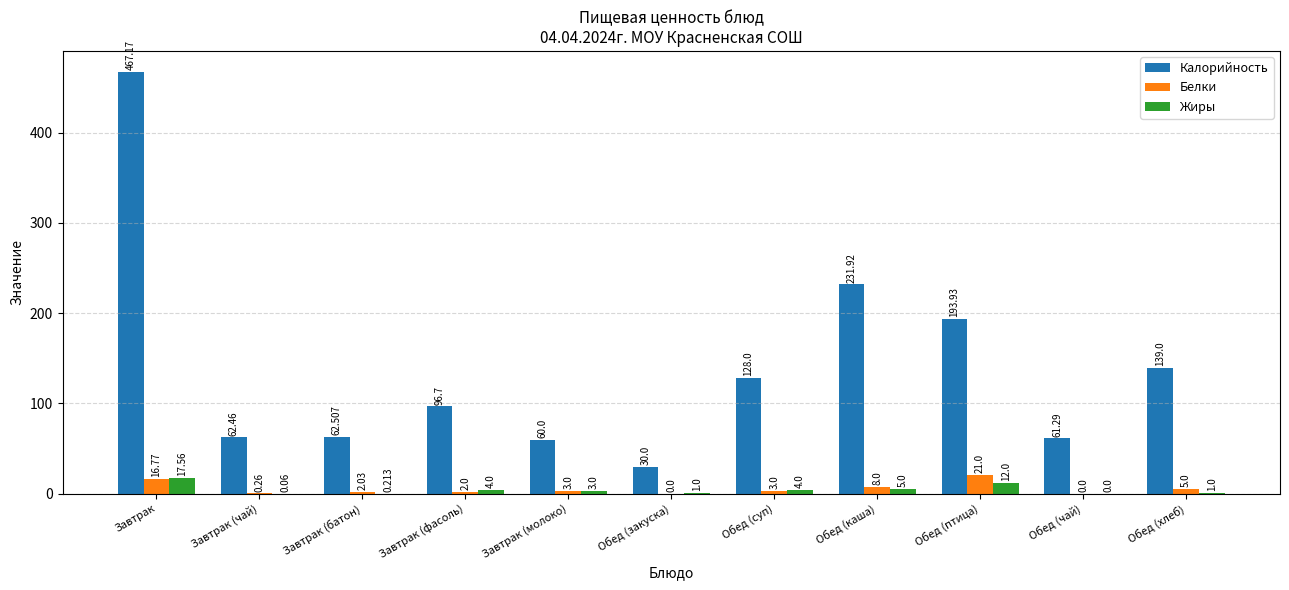

Which series changed the most between Завтрак and Обед (каша)?

Калорийность